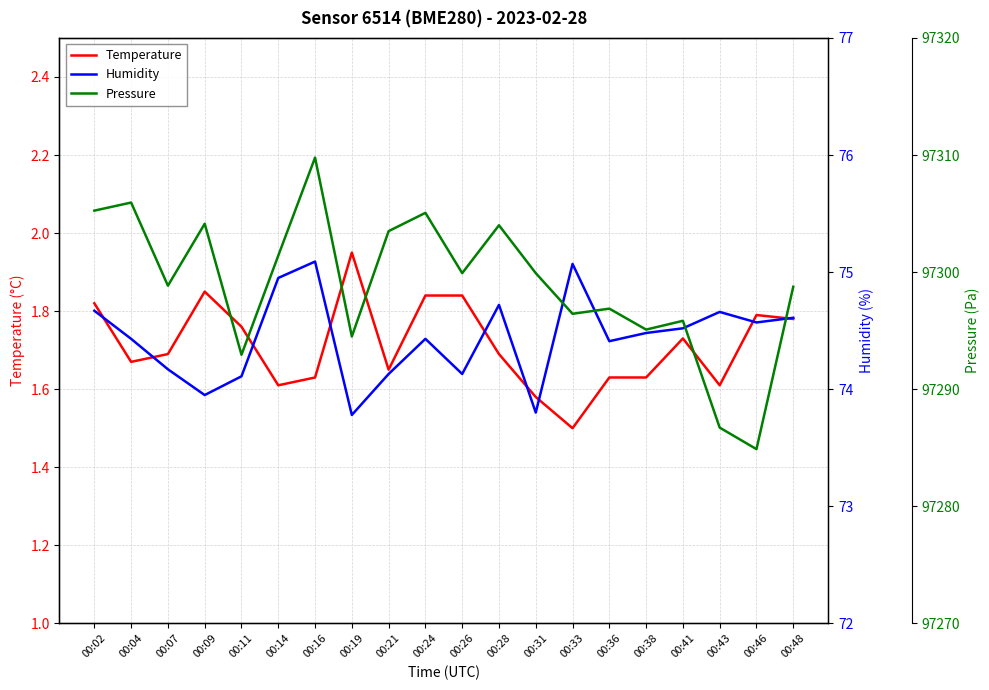

What is the average value of the Humidity series?

74.4